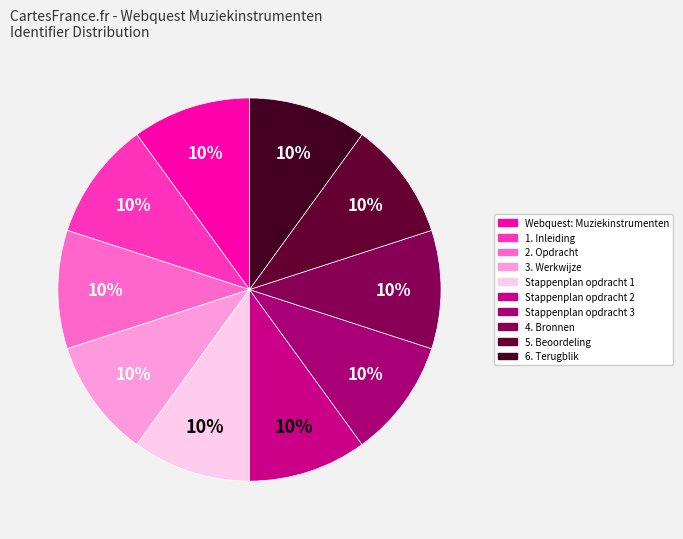

Is there any slice that represents more than half of the pie?

No